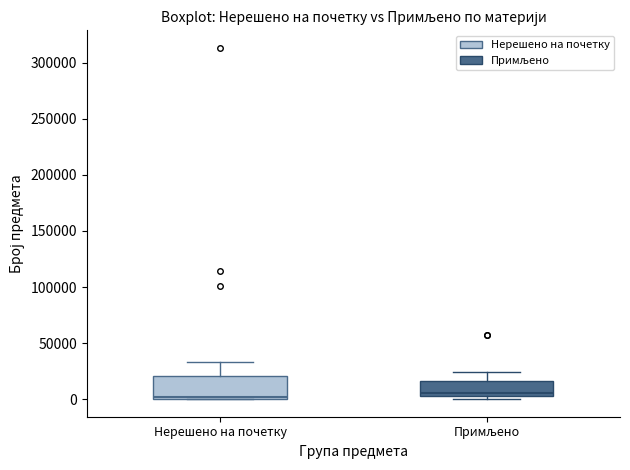

Reading left to right, read every box against the y-axis: the position of its median line, the range the box covers, and the ends of its whiskers. The values are not printed on the chart, so give them approximately, as read against the axis.

Нерешено на почетку: median 0, box 0 to 20000, whiskers 0 to 35000
Примљено: median 5000 (just above the box's lower edge), box 5000 to 15000, whiskers 0 to 25000